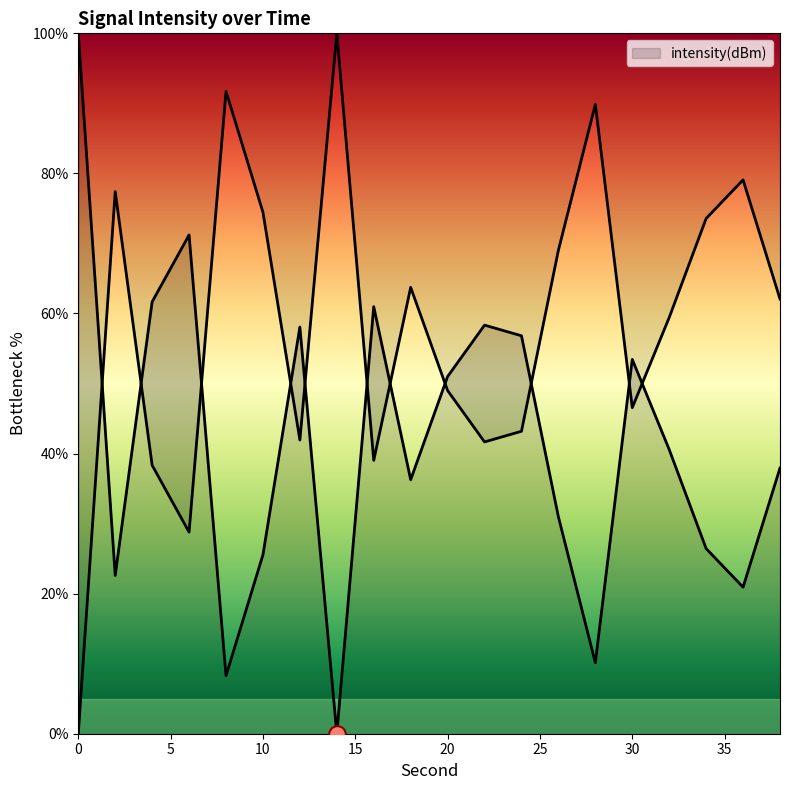

Does the chart have visible grid lines?

No